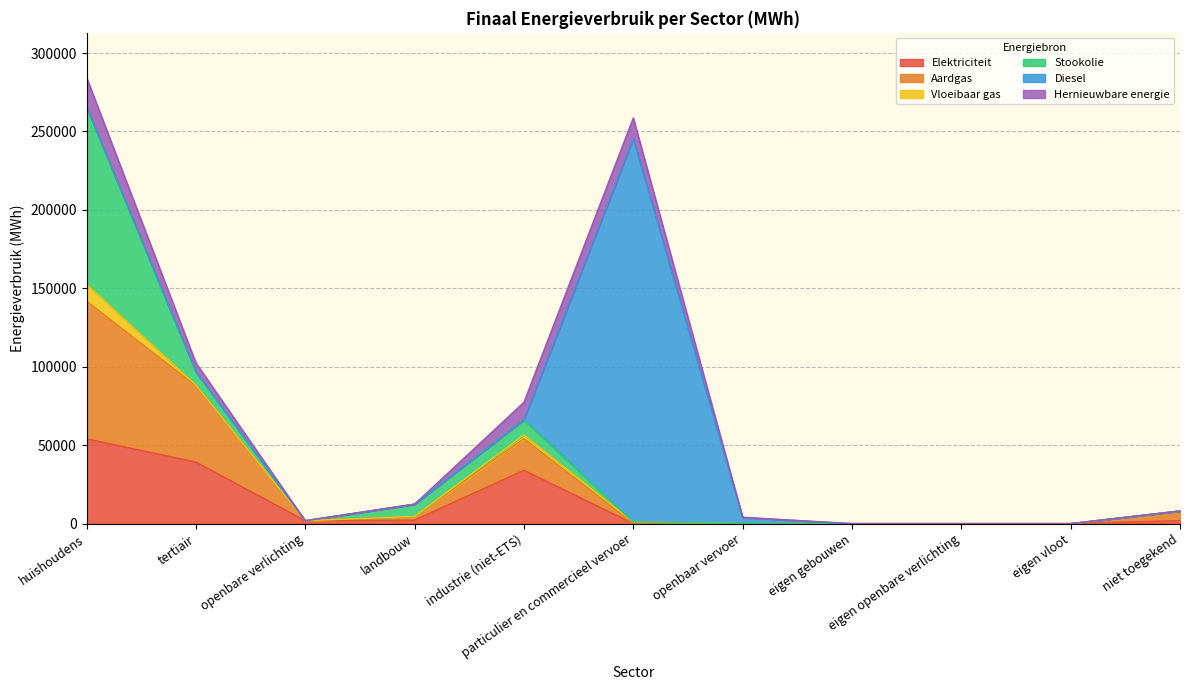

Which series has the largest total across all categories?

Diesel